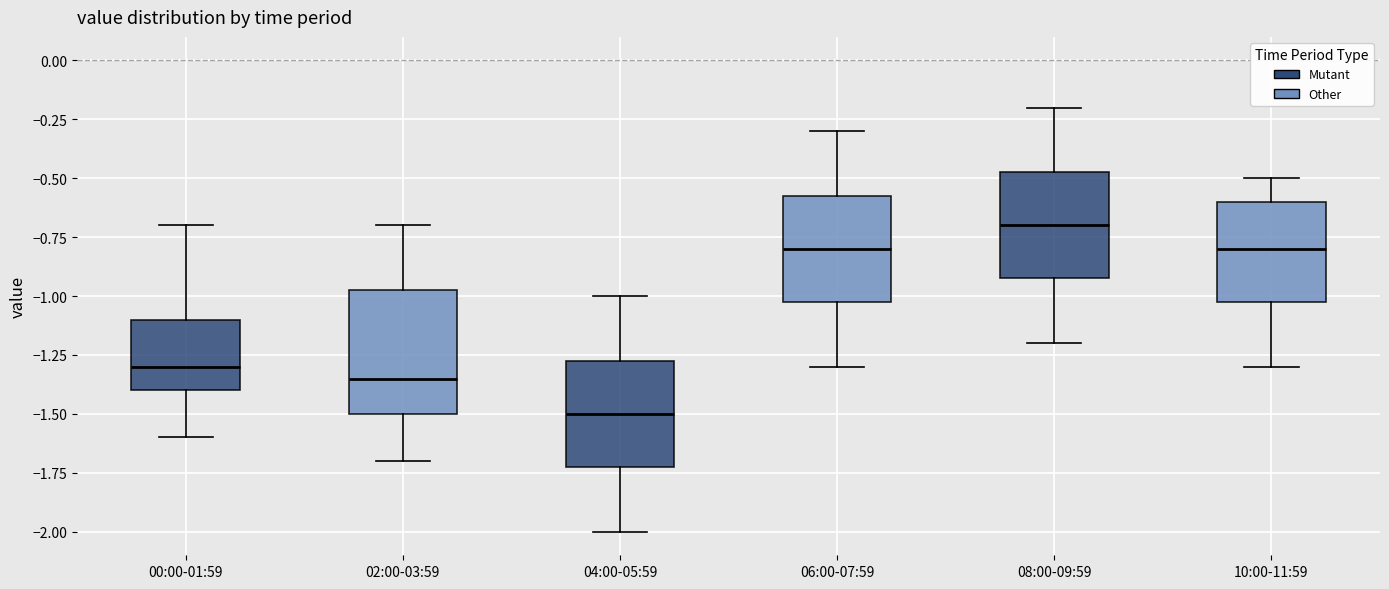

Reading left to right, transcribe this box plot: for each box, give where its median line is, the range the box spans, and where its two whiskers end, as read against the y-axis. The values are not printed on the chart, so give them approximately, as read against the axis.

00:00-01:59: median -1.30, box -1.40 to -1.10, whiskers -1.60 to -0.70
02:00-03:59: median -1.35, box -1.50 to -0.95, whiskers -1.70 to -0.70
04:00-05:59: median -1.50, box -1.70 to -1.25, whiskers -2.00 to -1.00
06:00-07:59: median -0.80, box -1.00 to -0.55, whiskers -1.30 to -0.30
08:00-09:59: median -0.70, box -0.90 to -0.45, whiskers -1.20 to -0.20
10:00-11:59: median -0.80, box -1.00 to -0.60, whiskers -1.30 to -0.50